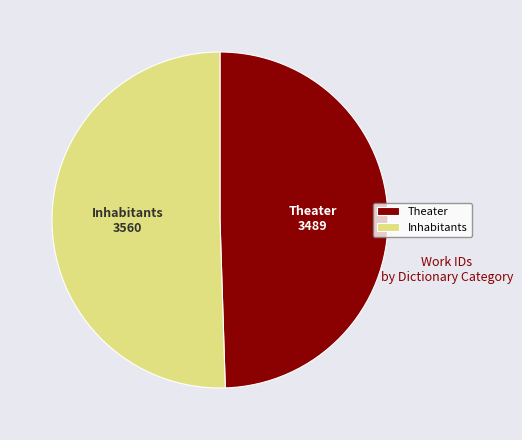

The Theater slice represents 36% of the pie. True or false?

False